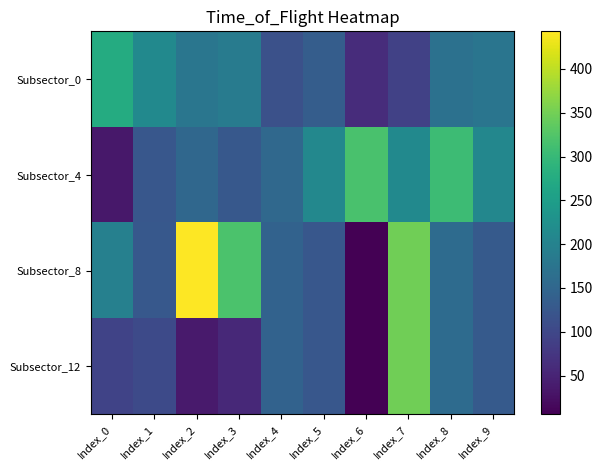

Reading left to right, extract all data points from this chart.

Subsector_0: Index_0=275	Index_1=213	Index_2=178	Index_3=188	Index_4=115	Index_5=135	Index_6=61	Index_7=91	Index_8=169	Index_9=175
Subsector_4: Index_0=34	Index_1=125	Index_2=152	Index_3=127	Index_4=154	Index_5=210	Index_6=318	Index_7=213	Index_8=306	Index_9=208
Subsector_8: Index_0=197	Index_1=127	Index_2=443	Index_3=319	Index_4=143	Index_5=125	Index_6=6	Index_7=349	Index_8=158	Index_9=129
Subsector_12: Index_0=94	Index_1=105	Index_2=37	Index_3=57	Index_4=143	Index_5=125	Index_6=6	Index_7=349	Index_8=158	Index_9=129